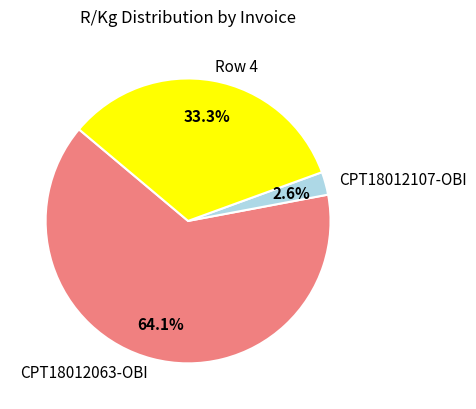

To the nearest percent, what portion does CPT18012107-OBI represent?

3%